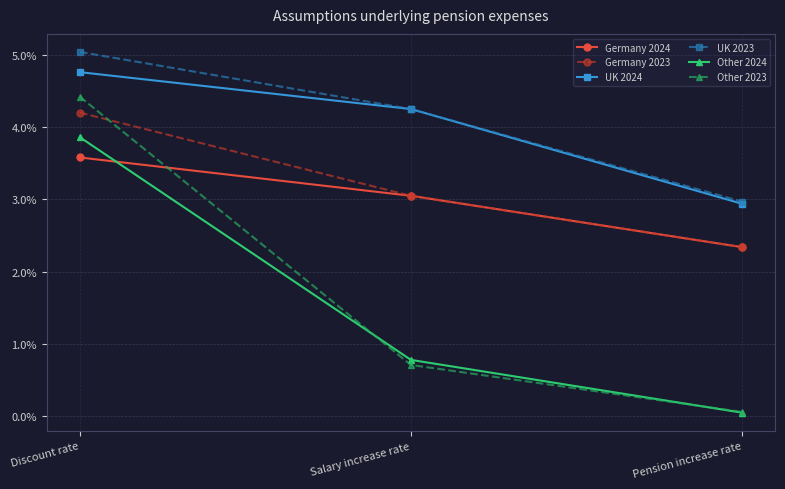

Rank the categories by UK 2023 value from lowest to highest.

Pension increase rate, Salary increase rate, Discount rate